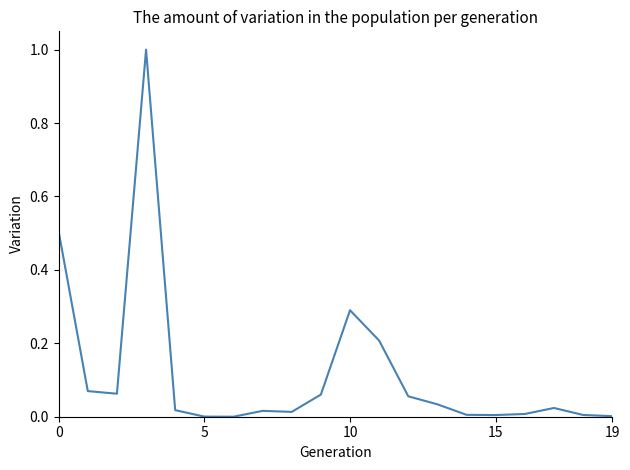

What is the greatest value displayed?

1.0